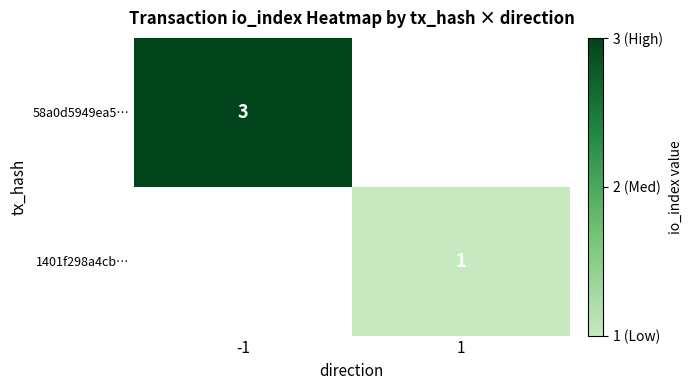

The value of 58a0d5949ea5… at -1 is 3. True or false?

True